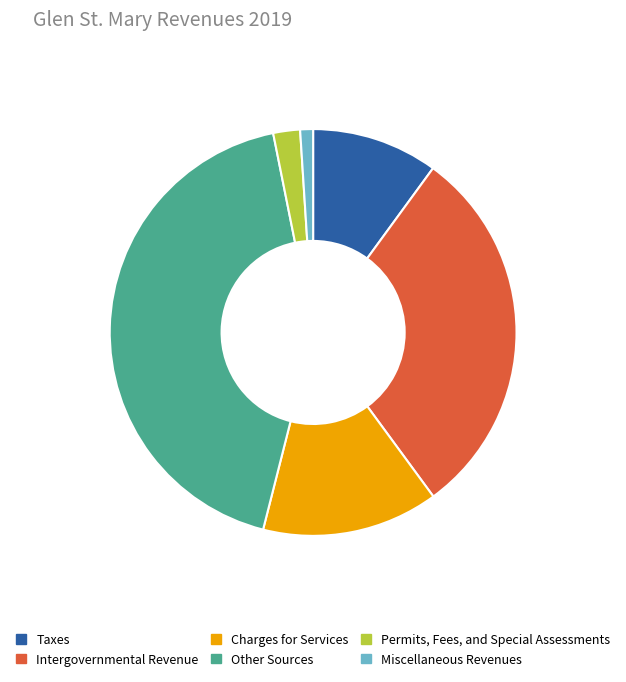

Which slice is the smallest?

Miscellaneous Revenues